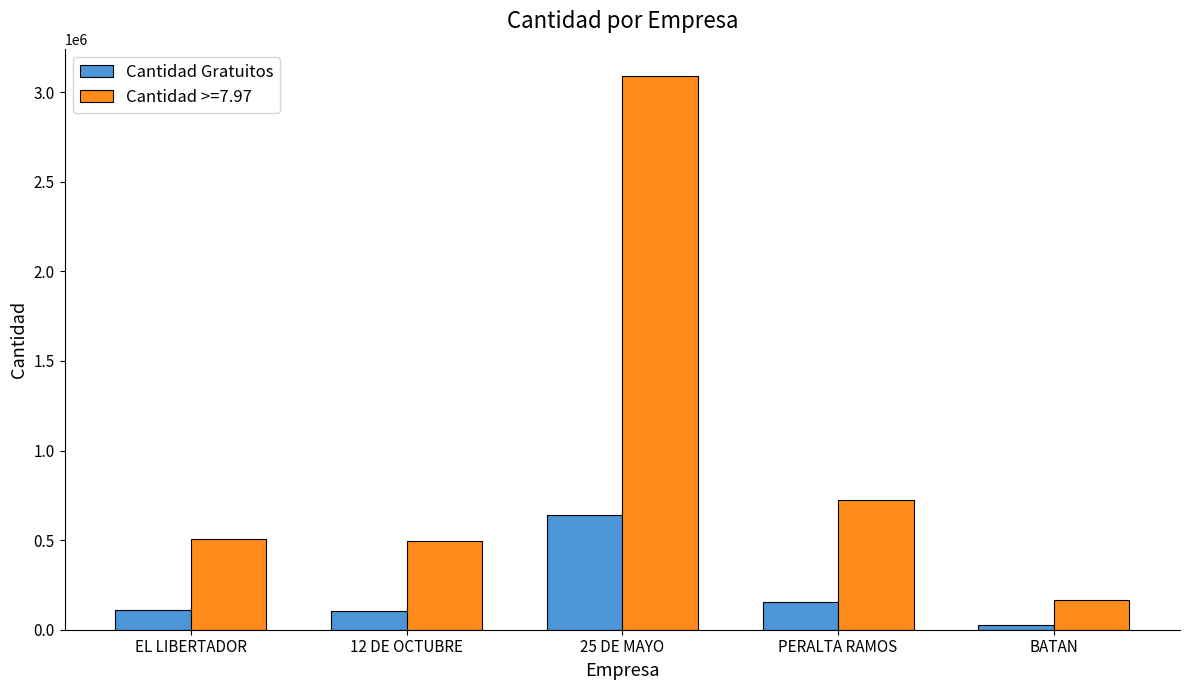

What is the sum of the Cantidad Gratuitos values at PERALTA RAMOS and EL LIBERTADOR?

264412